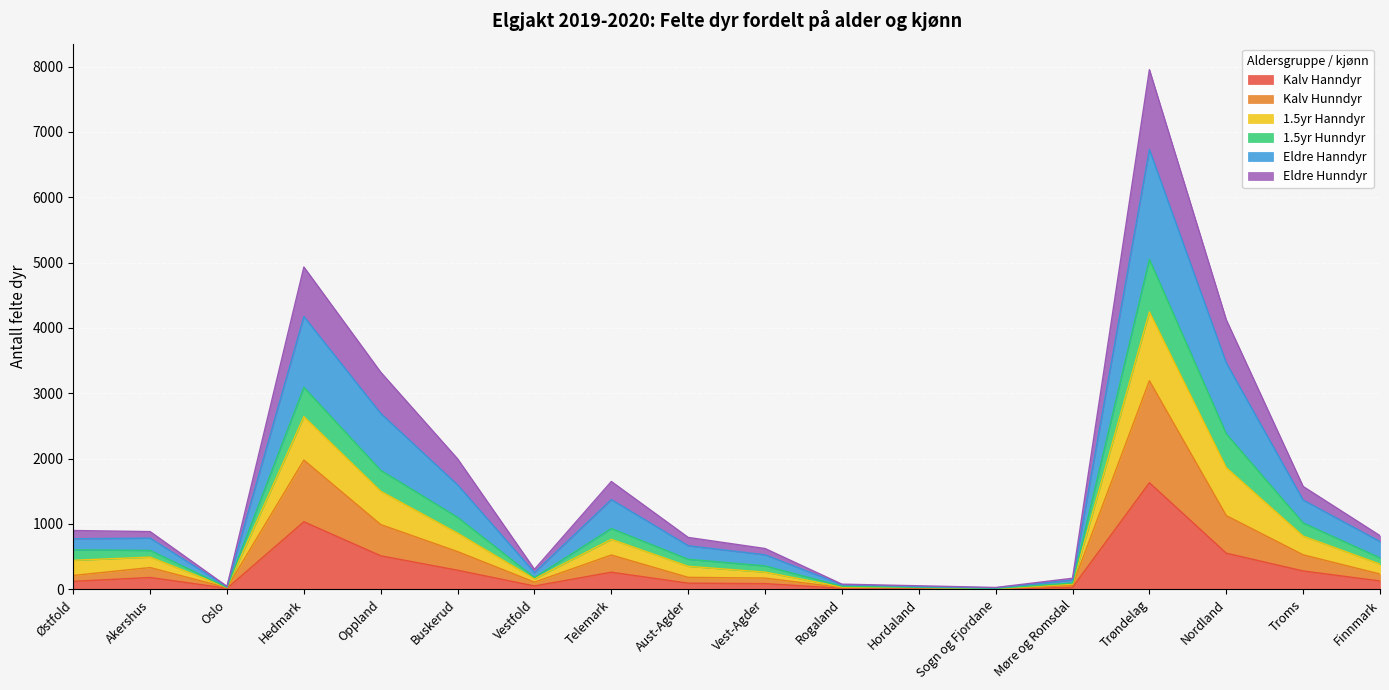

Which category has the highest value in the Kalv Hanndyr series?

Trøndelag